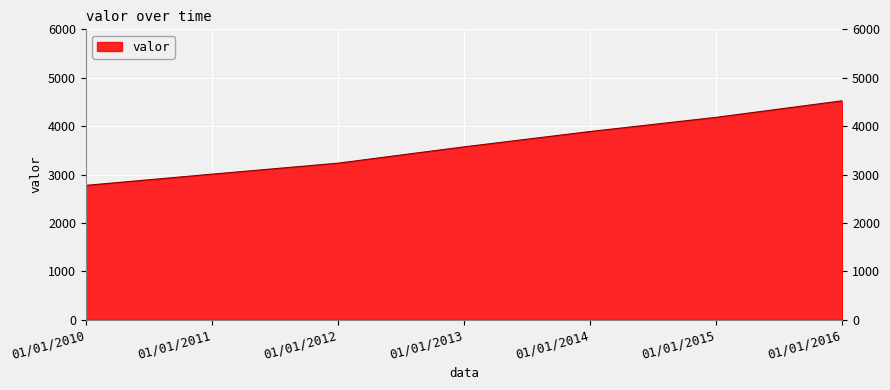

Reading left to right, what are all the values shown in this chart?

01/01/2010=2776	01/01/2011=3008	01/01/2012=3235	01/01/2013=3572	01/01/2014=3889	01/01/2015=4182	01/01/2016=4524